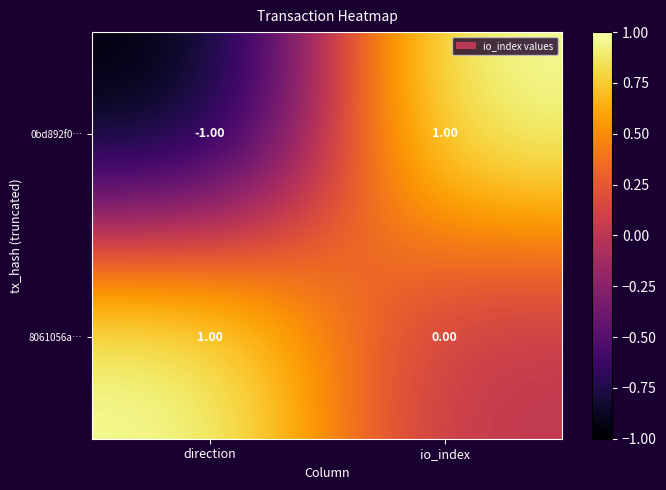

What is the total value across all series at io_index?

1